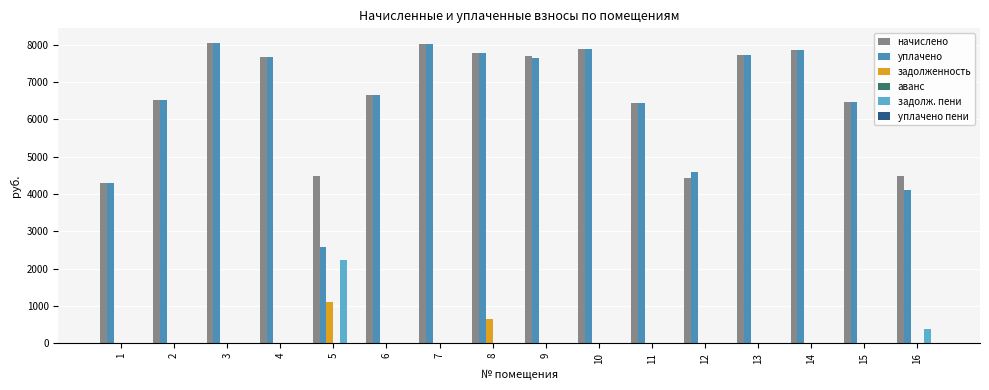

What is the total value across all series at 1?

8601.6